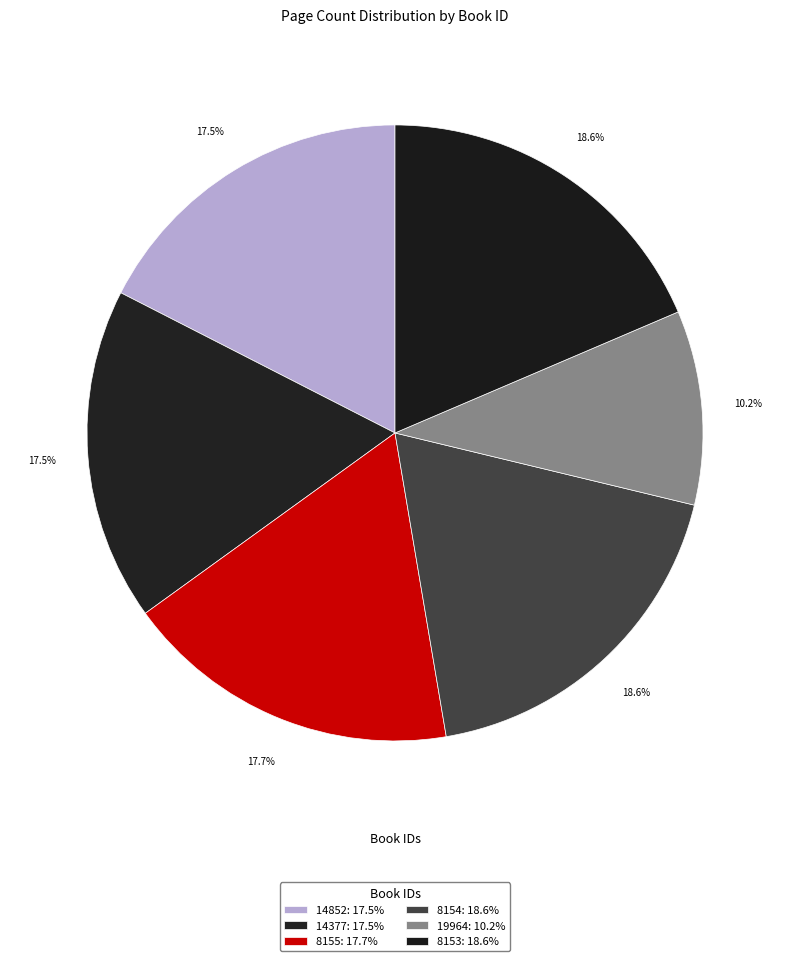

Is the sum of 19964 and 14852 greater than half?

No